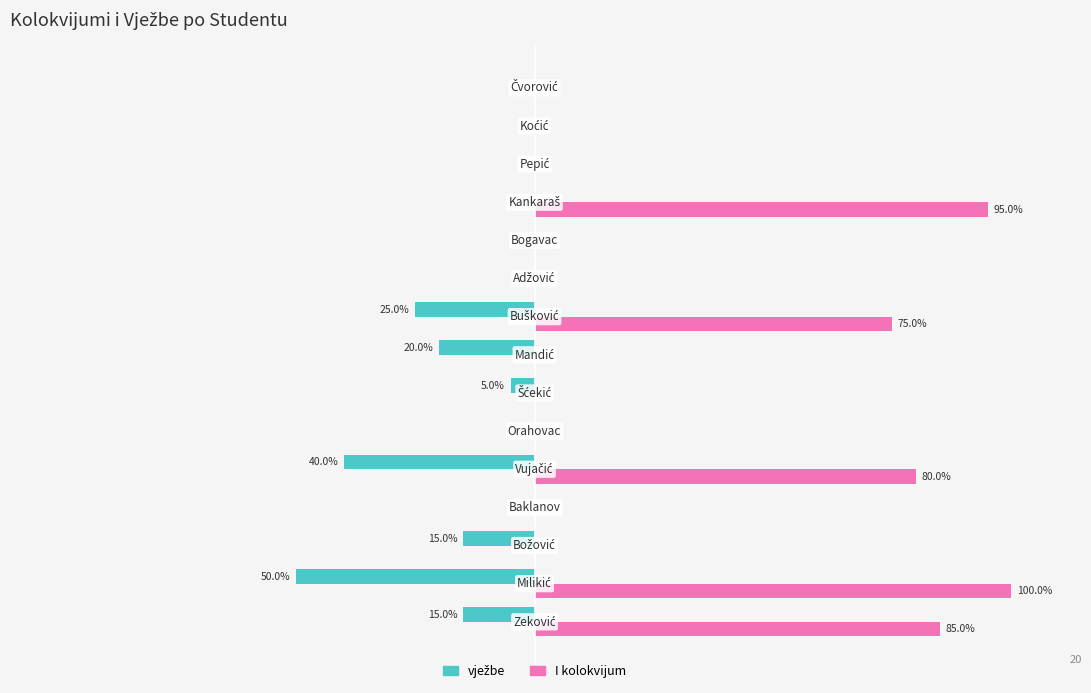

What is the sum of all I kolokvijum values?

435